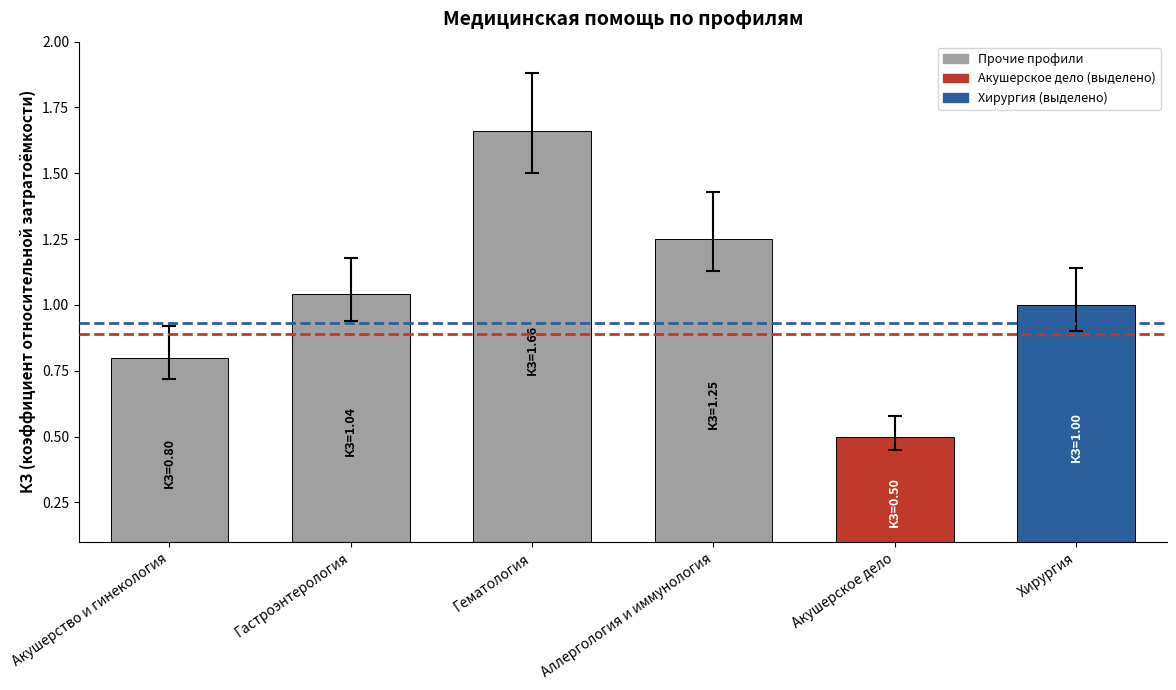

True or false: the data shows 1.0 at Гастроэнтерология.

True